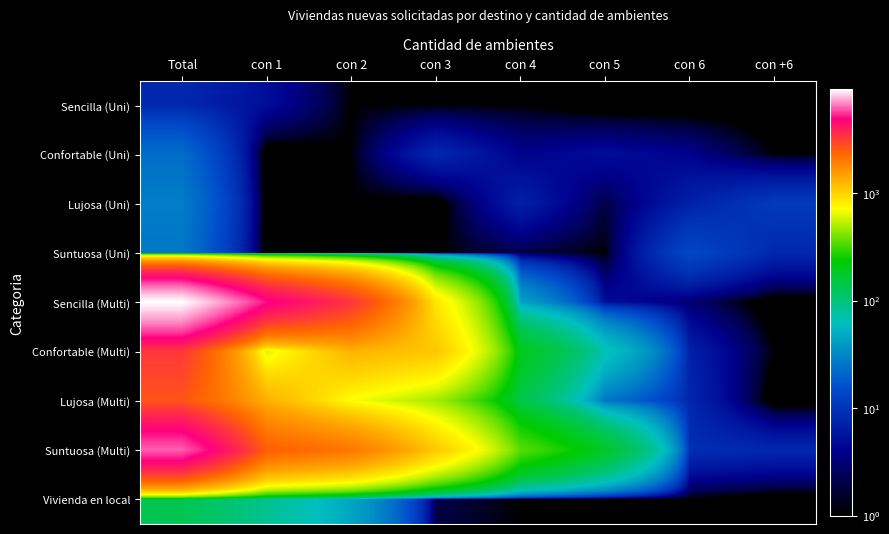

Which has a higher value, con 4 or con 1?

con 1